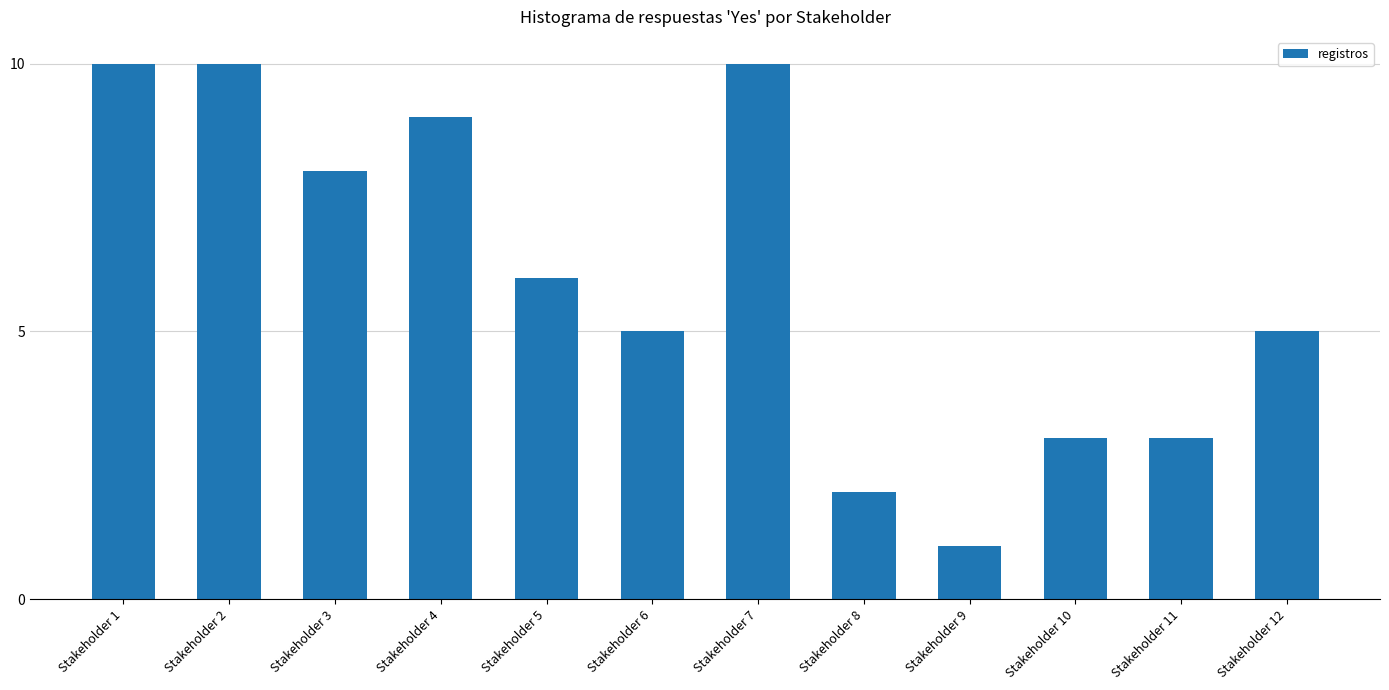

Count the values in the range 3 to 10.

10